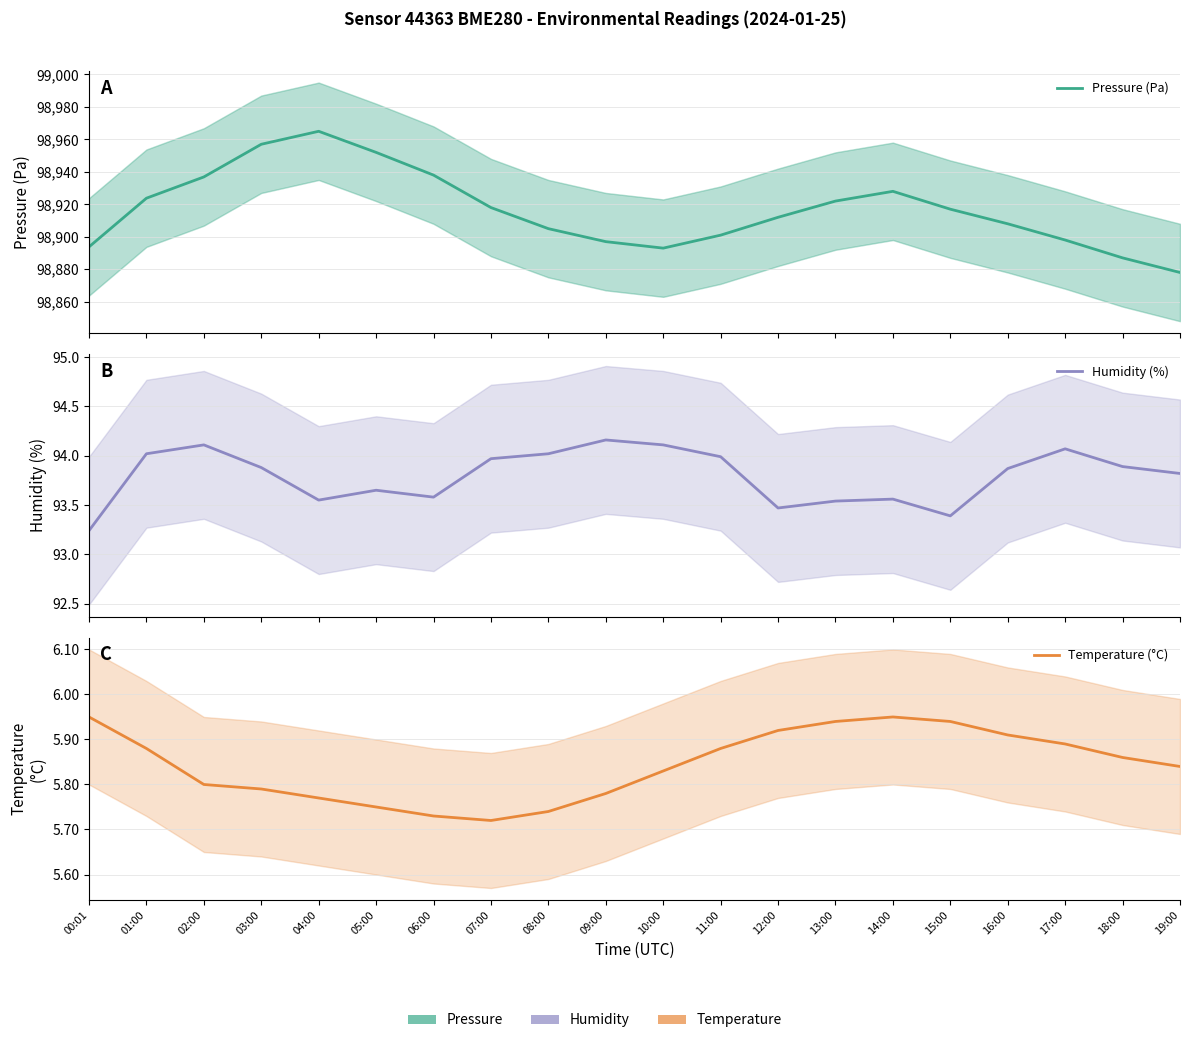

How many lines are shown in the chart?

3